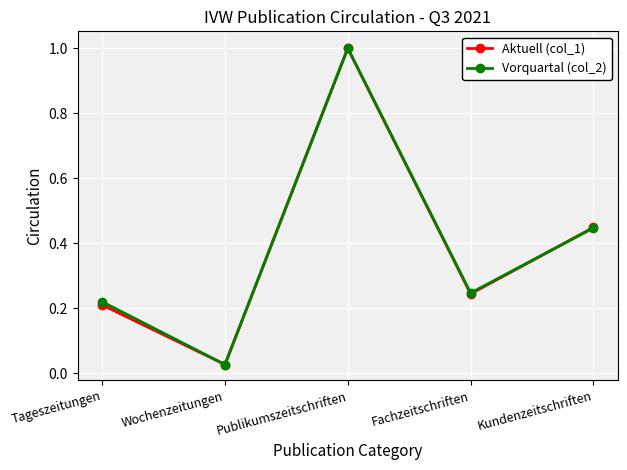

True or false: Aktuell (col_1) and Vorquartal (col_2) cross at least once.

True